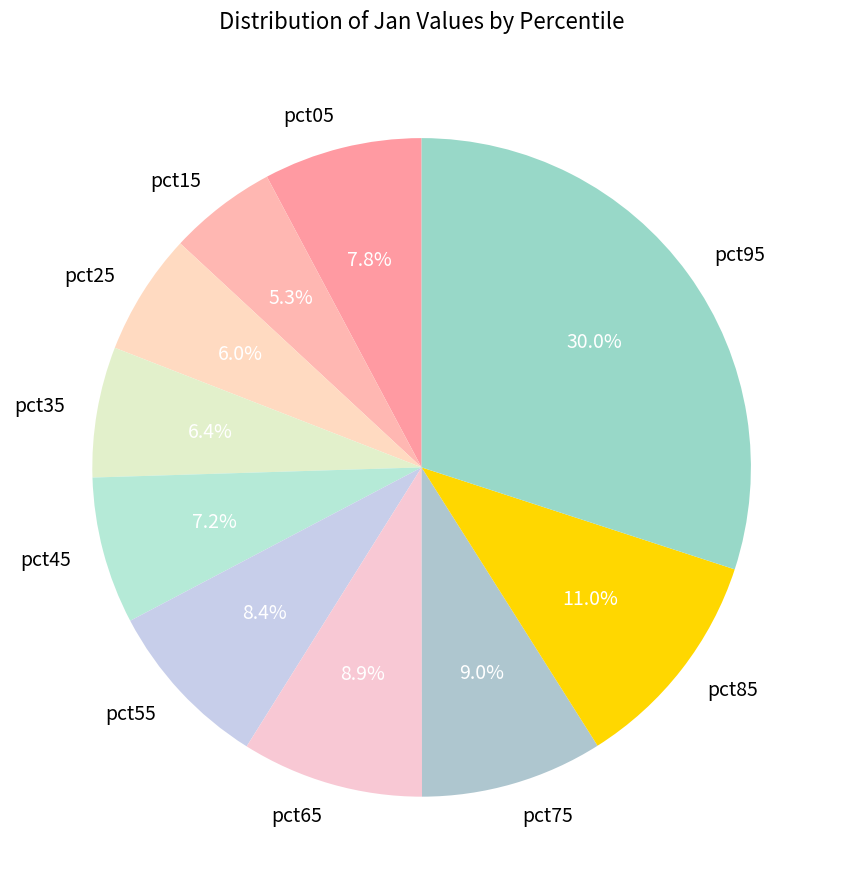

Does pct25 represent more than half of the total?

No